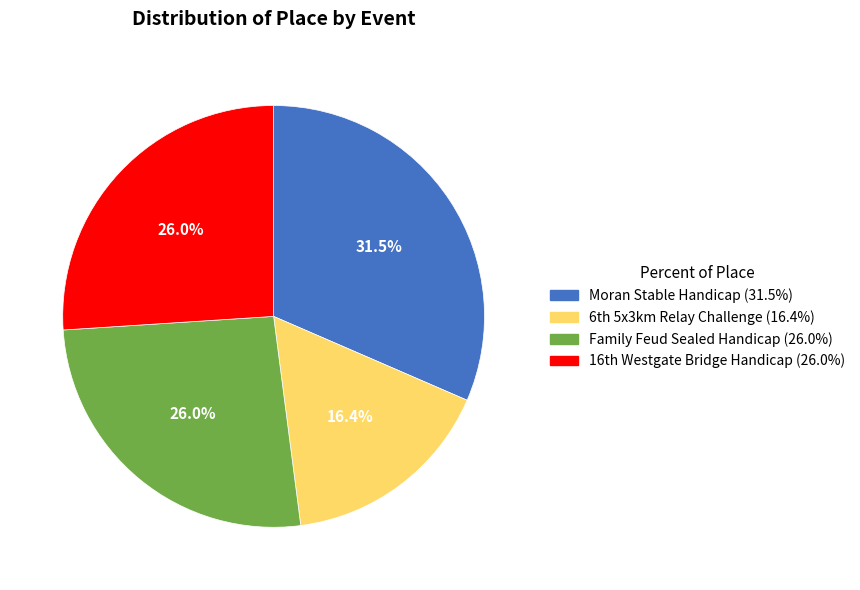

Count the number of slices in the pie.

4